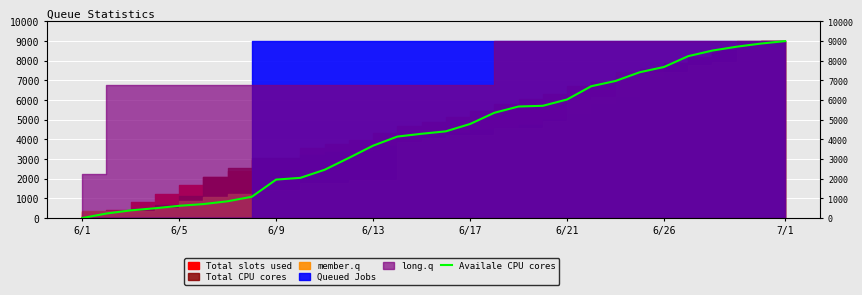

True or false: the data shows 2238.3 at 6/13.

False